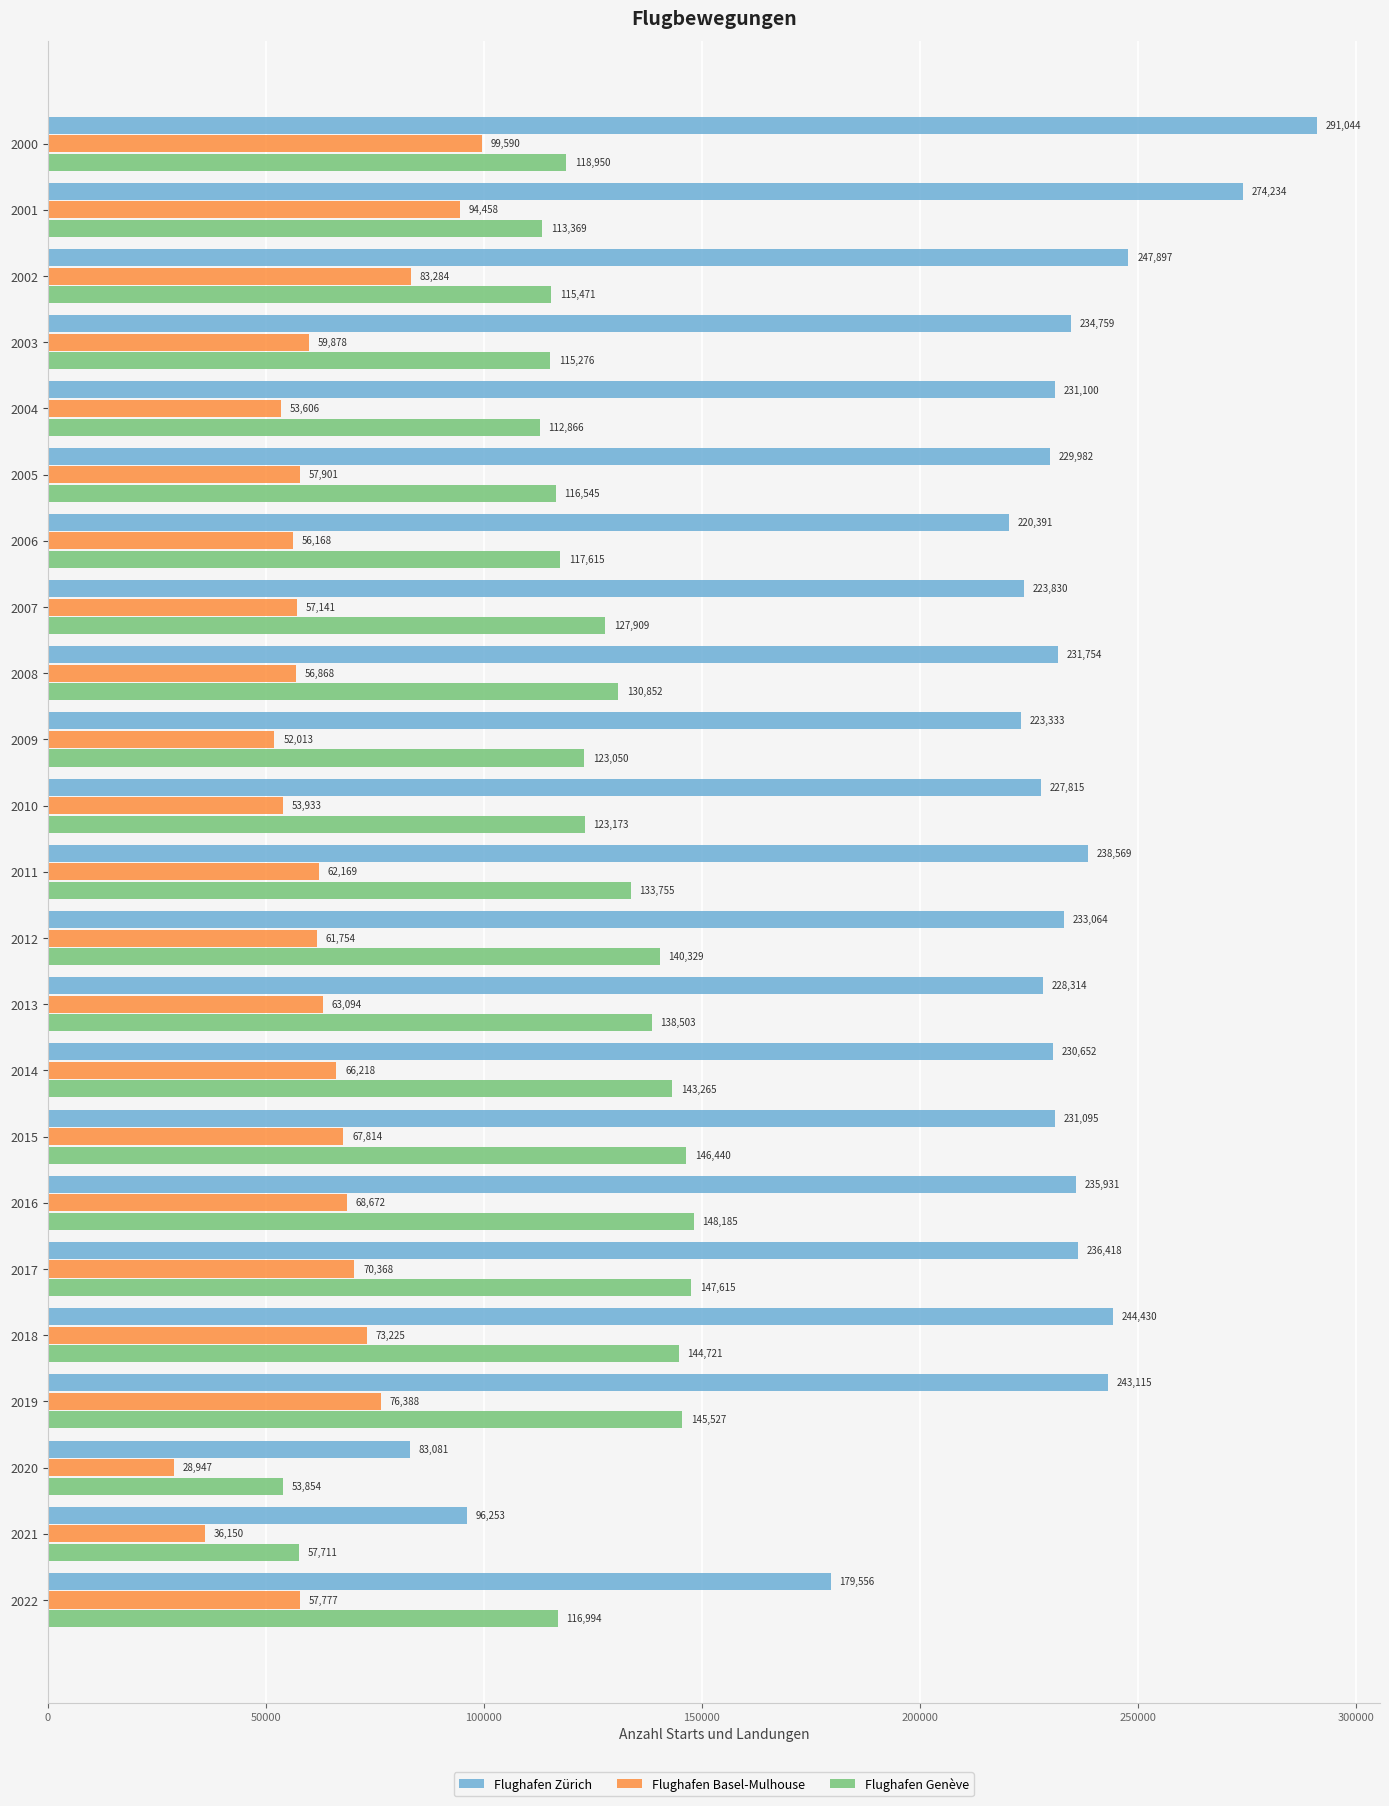

The value of Flughafen Basel-Mulhouse at 2007 is 57141. True or false?

True